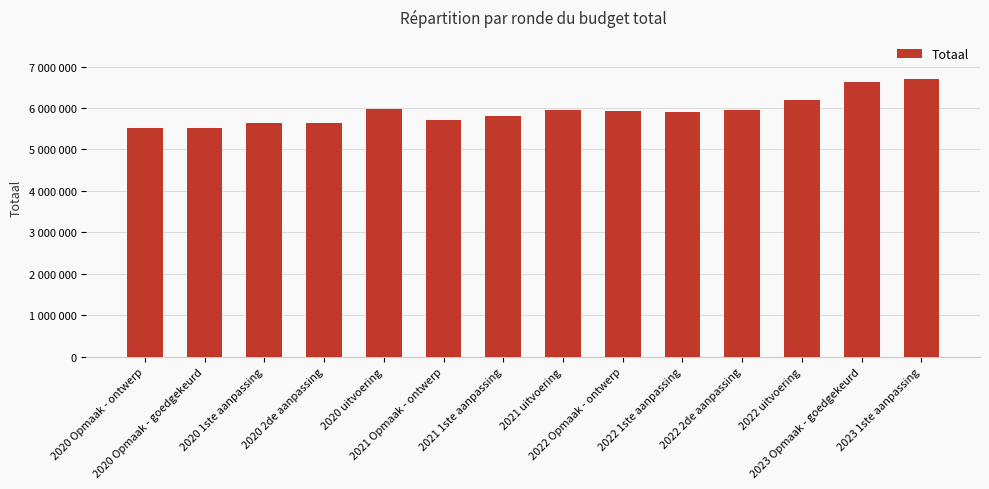

Reading left to right, list all the values displayed in this chart.

2020 Opmaak - ontwerp=5514723	2020 Opmaak - goedgekeurd=5514723	2020 1ste aanpassing=5649898	2020 2de aanpassing=5649898	2020 uitvoering=5974860	2021 Opmaak - ontwerp=5709043	2021 1ste aanpassing=5802010	2021 uitvoering=5953578	2022 Opmaak - ontwerp=5921652	2022 1ste aanpassing=5910351	2022 2de aanpassing=5956710	2022 uitvoering=6199445	2023 Opmaak - goedgekeurd=6626152	2023 1ste aanpassing=6706632